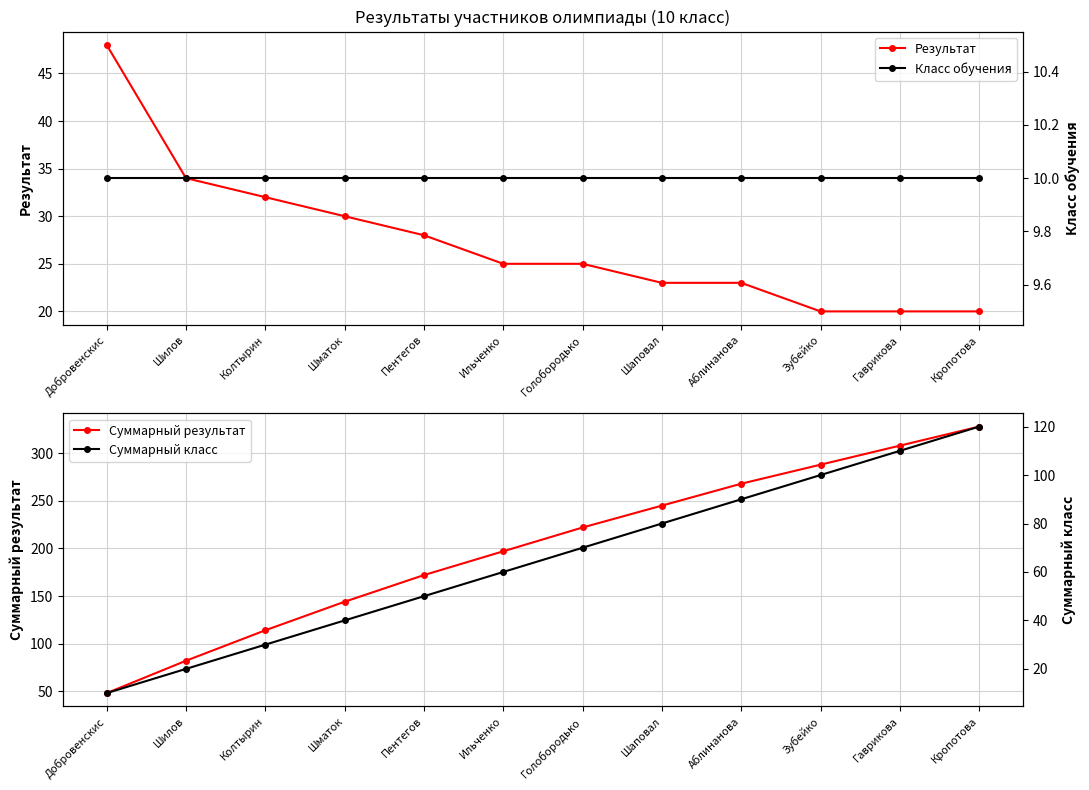

Is the value of Суммарный результат at Ильченко greater than the value of Результат at Аблинанова?

Yes